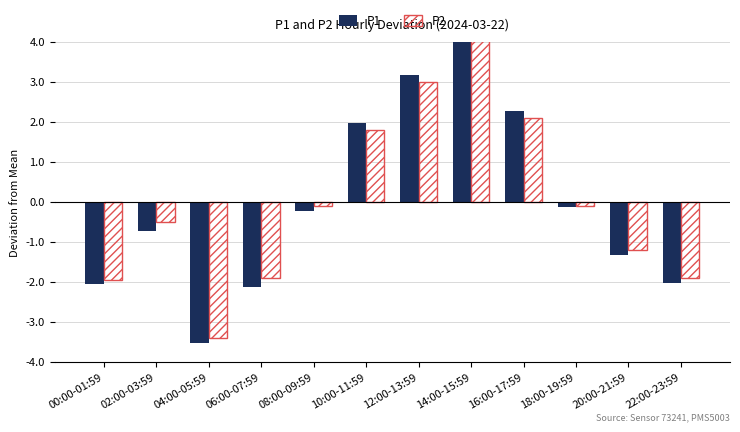

Are the bars horizontal?

No